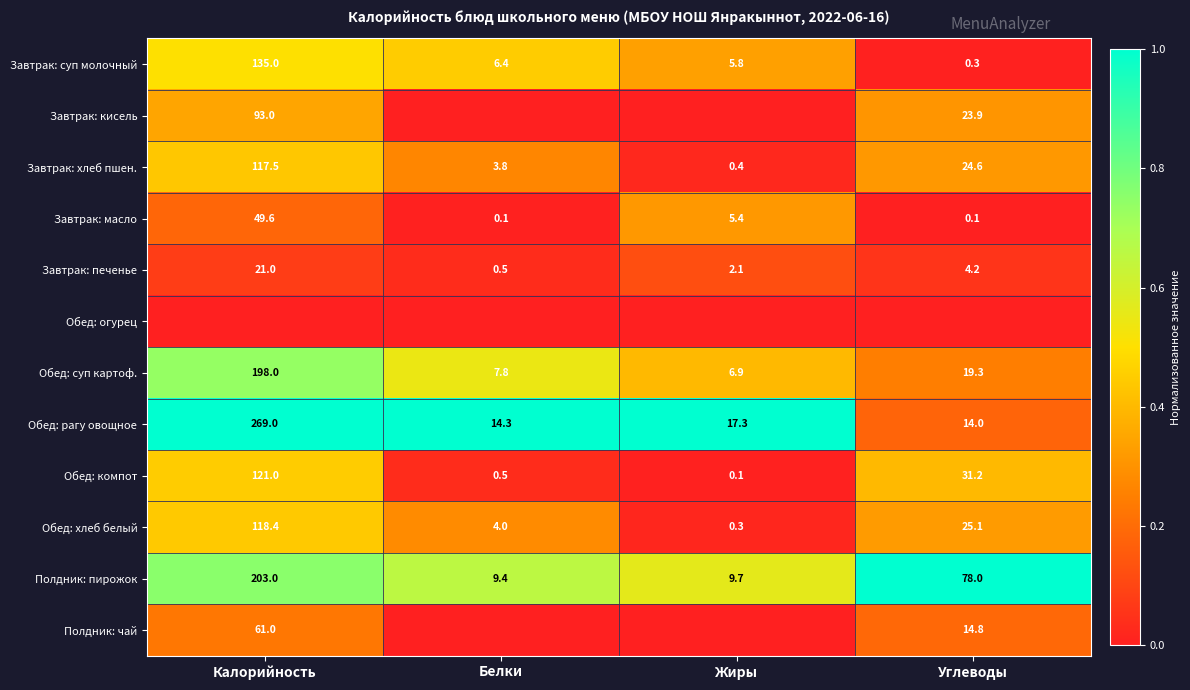

Which category has the highest value in the Обед: компот series?

Калорийность